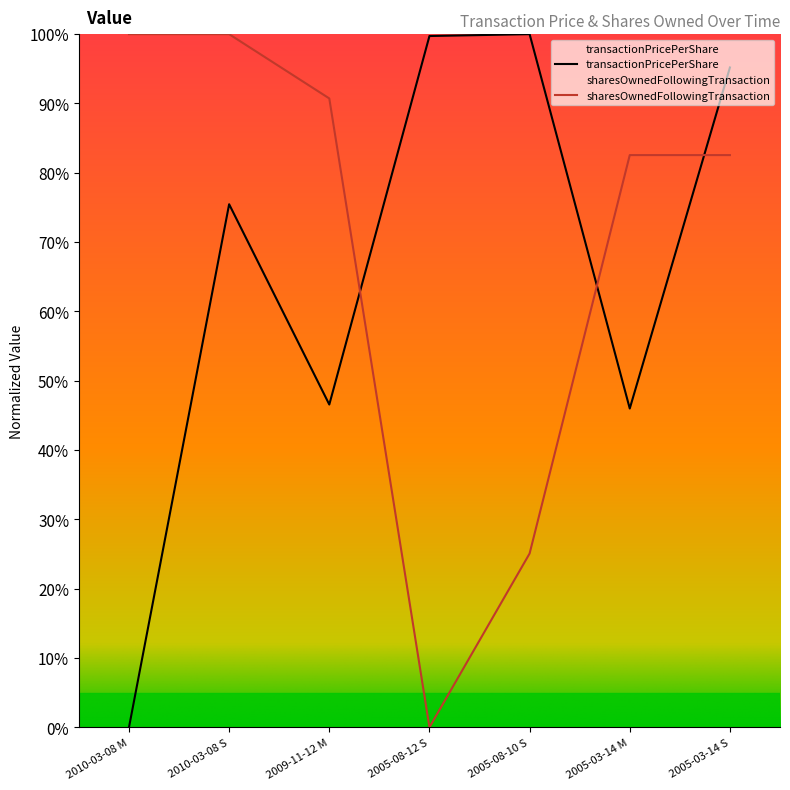

What is the average value of the transactionPricePerShare series?

0.7